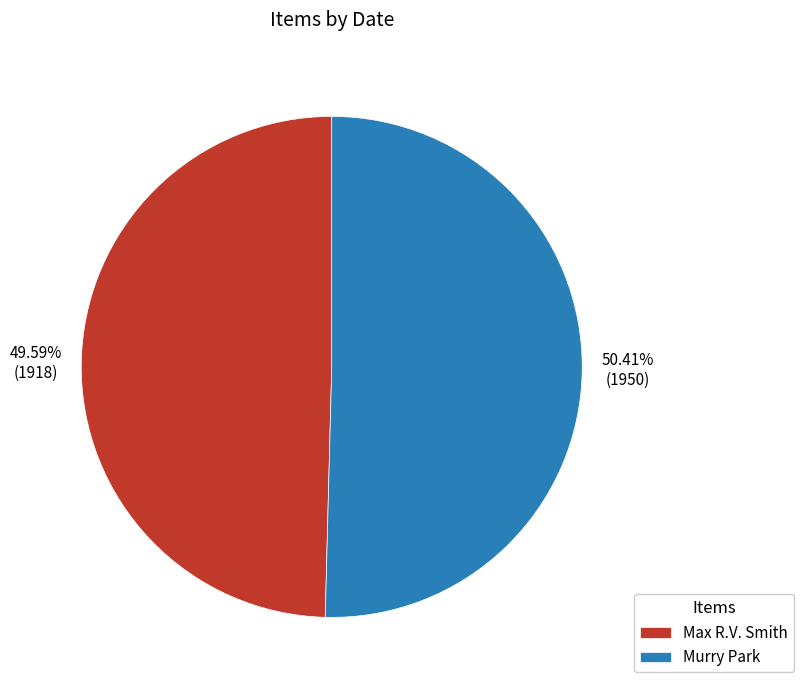

Which has a higher value, Max R.V. Smith or Murry Park?

Murry Park